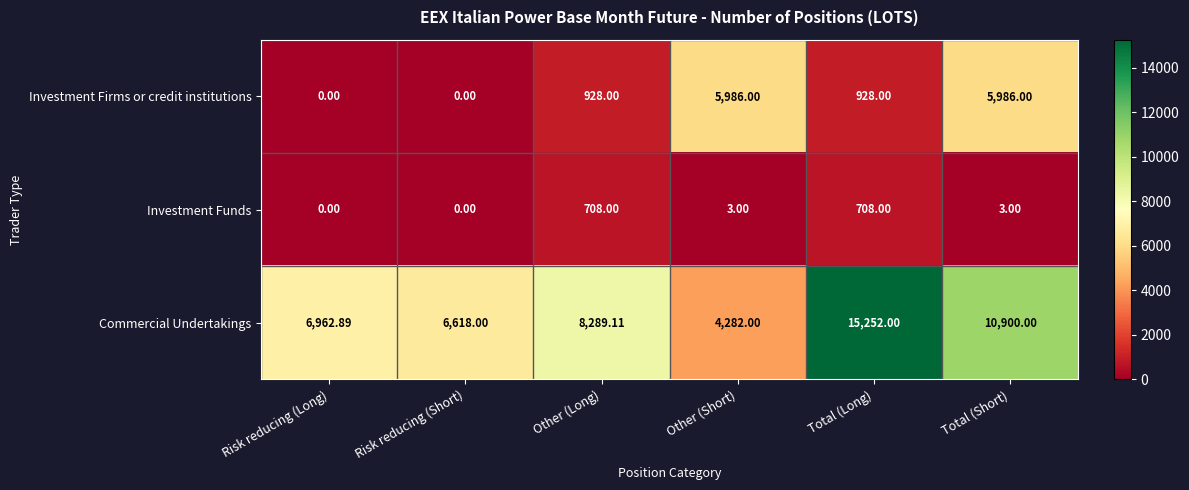

Which label corresponds to the largest value in the chart?

Total (Long)